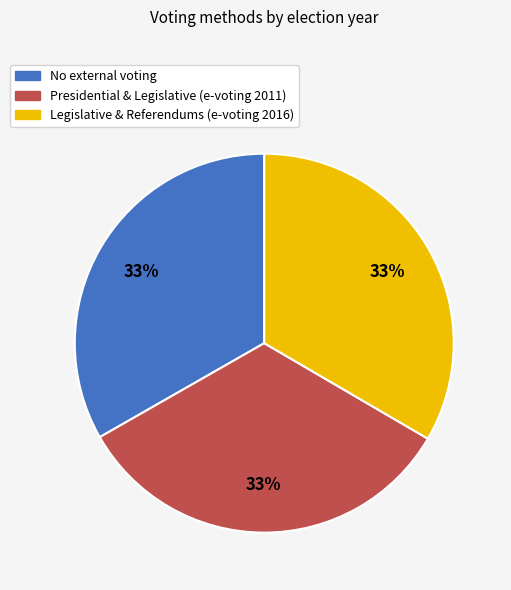

To the nearest percent, what percentage of the pie is Presidential & Legislative (e-voting 2011)?

33%